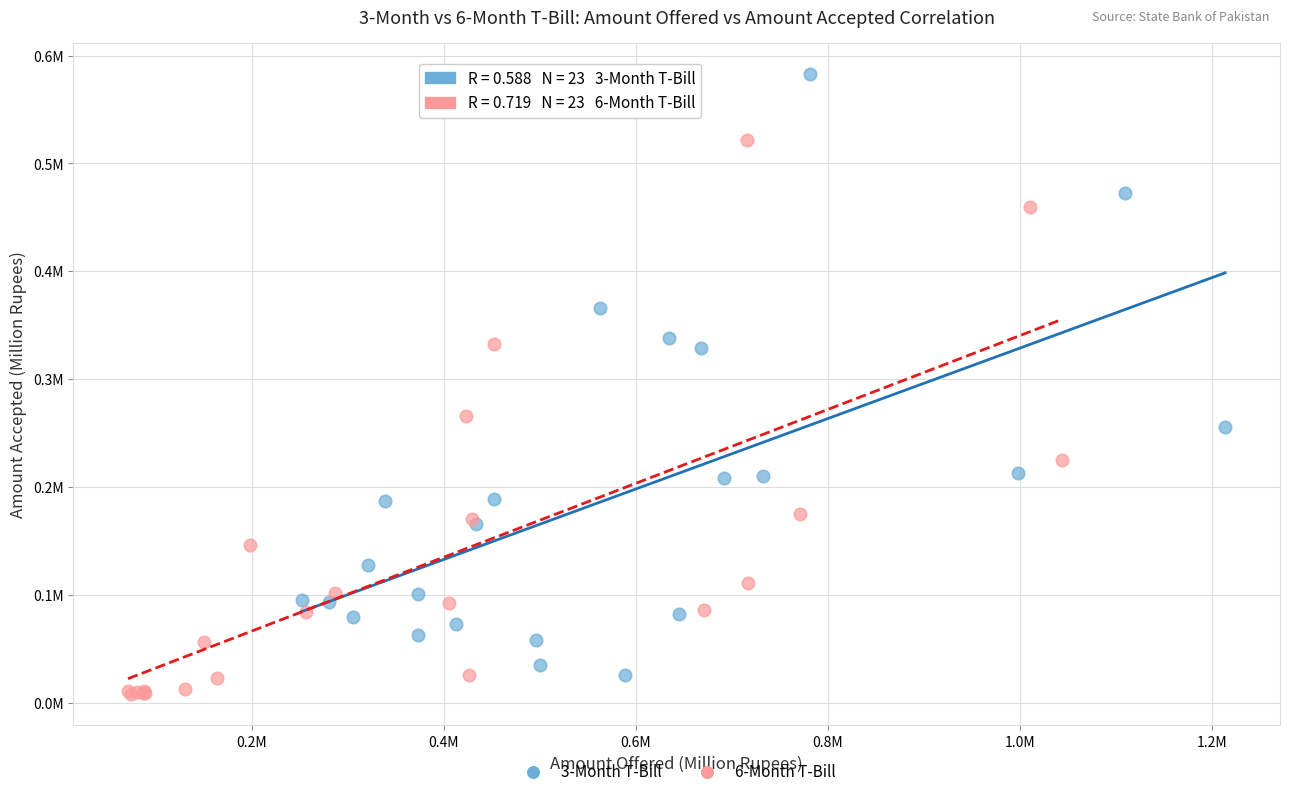

Which series has the largest Y range (max minus min)?

3-Month T-Bill